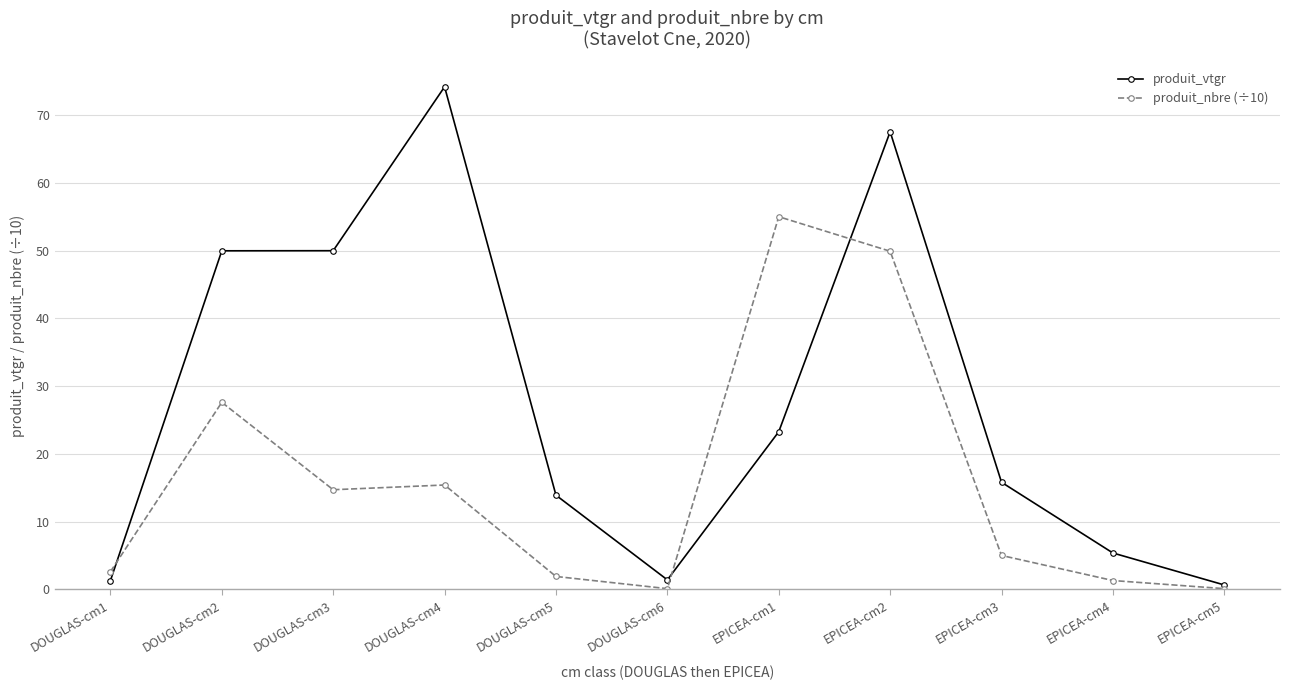

At which label does produit_vtgr reach its peak?

DOUGLAS-cm4